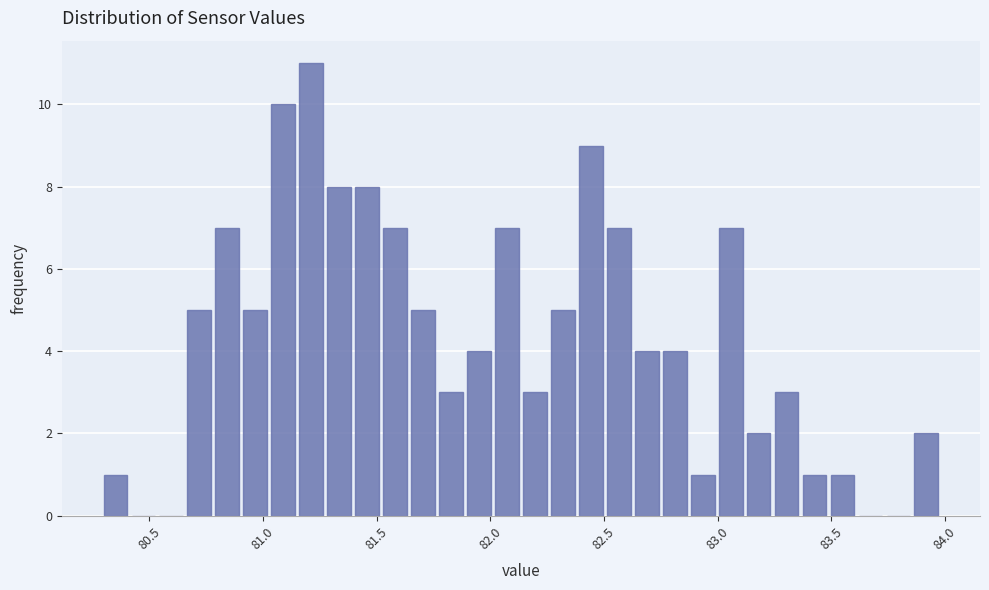

Read against the x-axis, roughly where is the centre of the tallest bar?

81.20